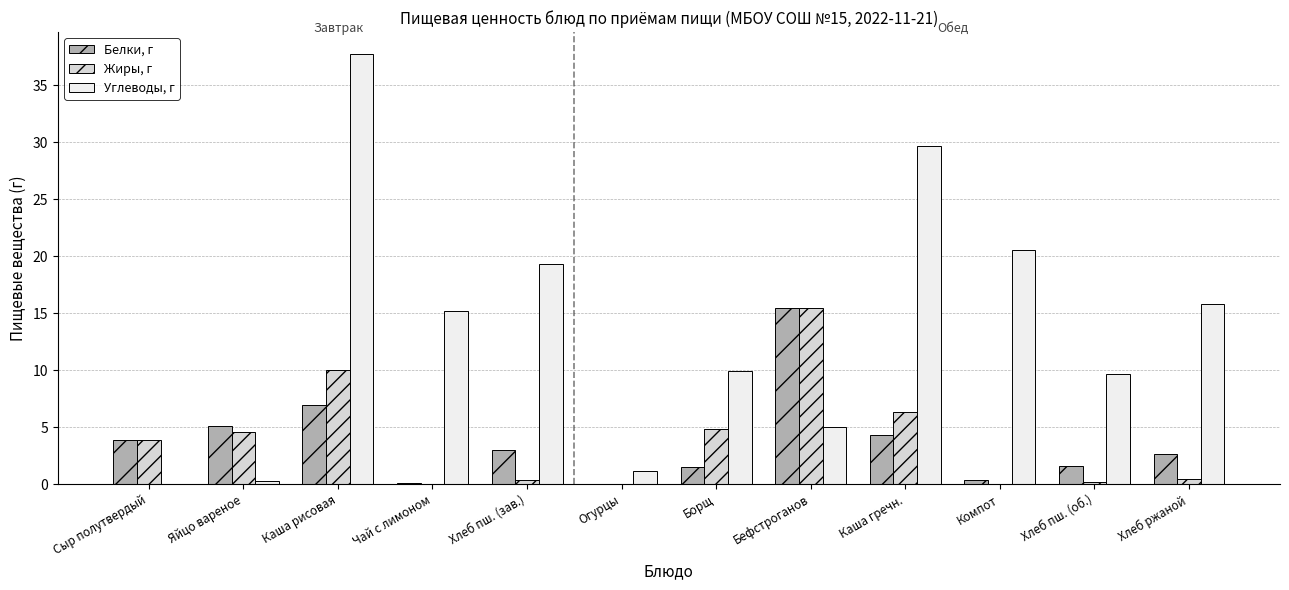

Count the number of data series in this chart.

3